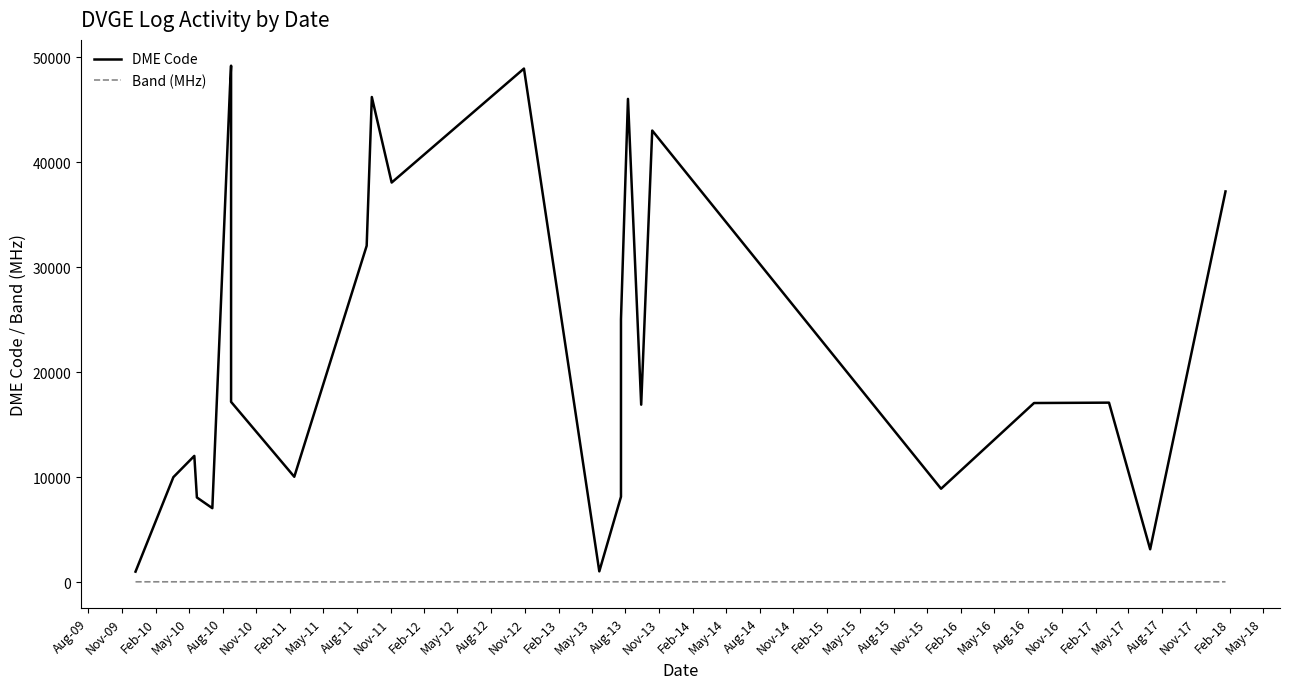

Is it true that Band (MHz) equals 23 at Feb-10?

False